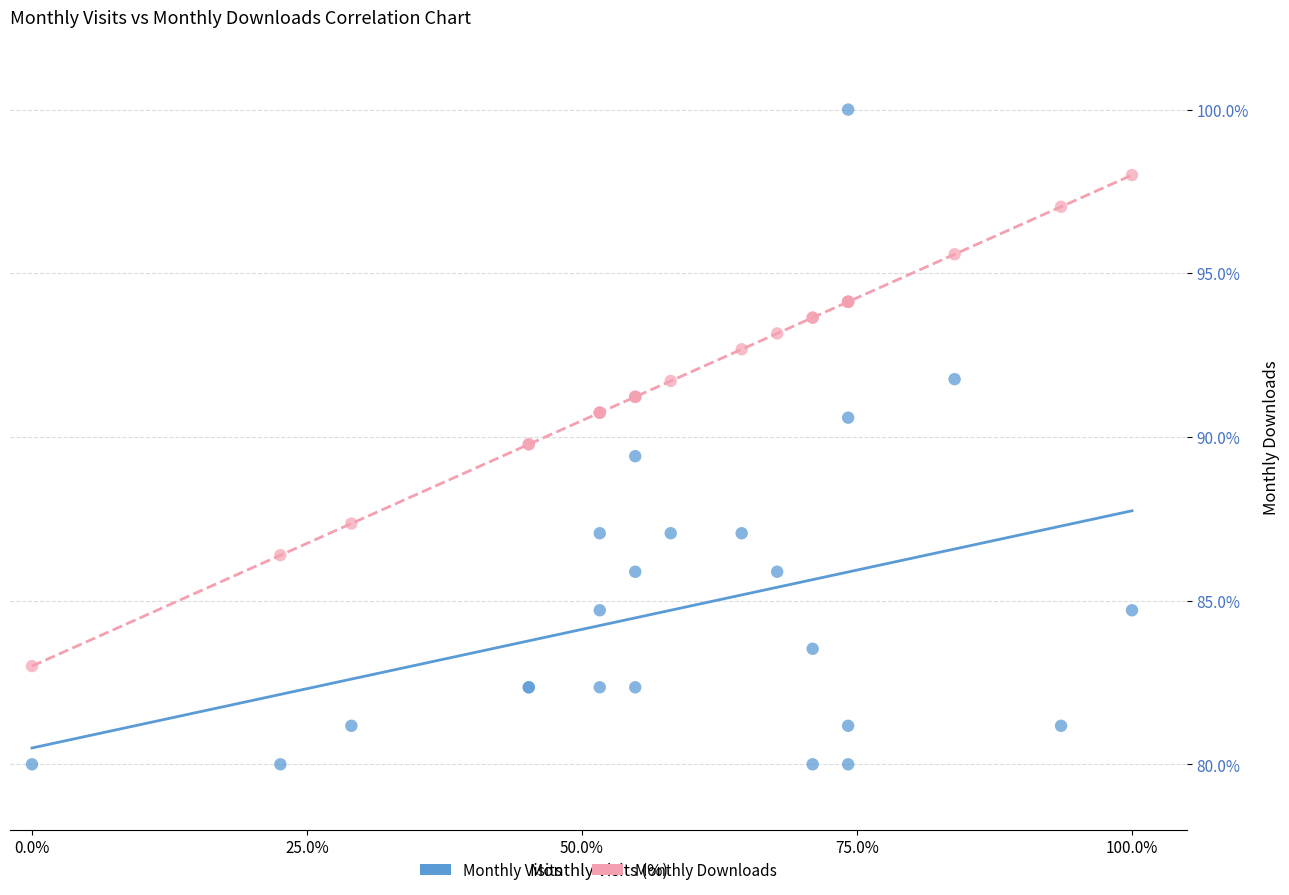

Which series reaches the maximum Y coordinate?

Monthly Visits